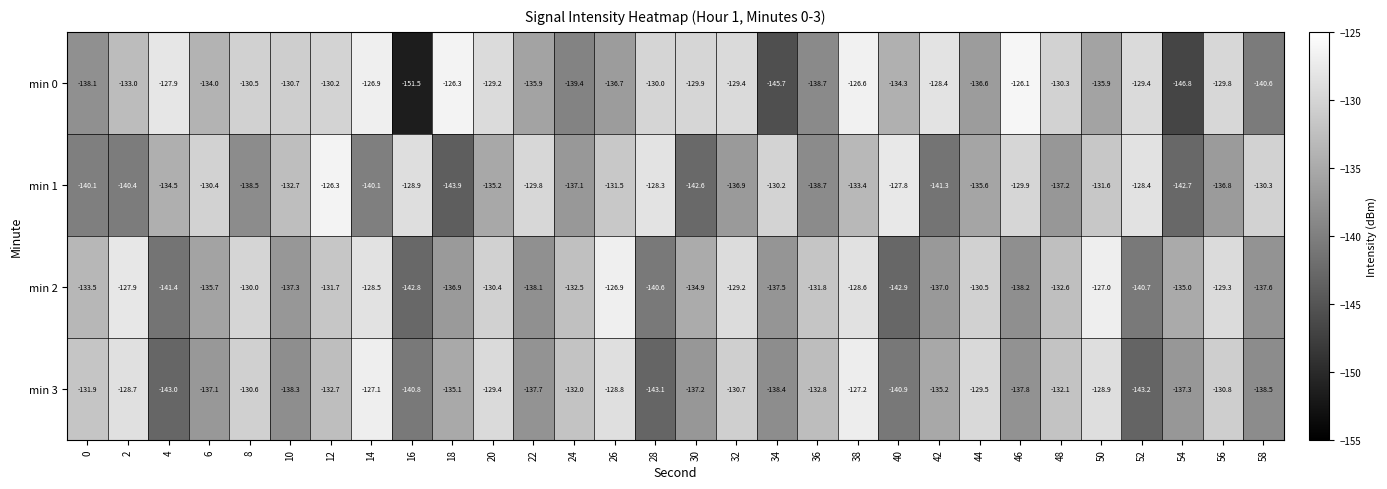

Which series has the widest spread of values?

min 0